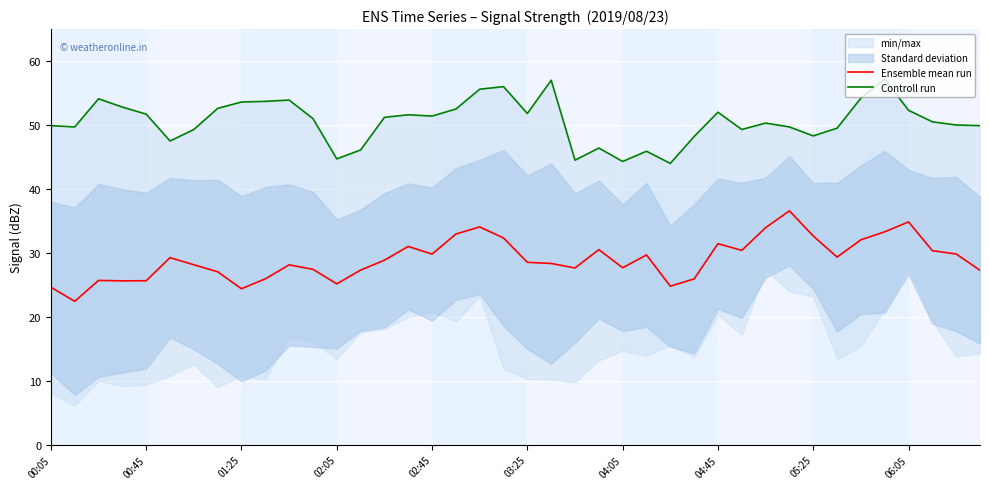

What is the lowest value of the Ensemble mean run series?

22.4